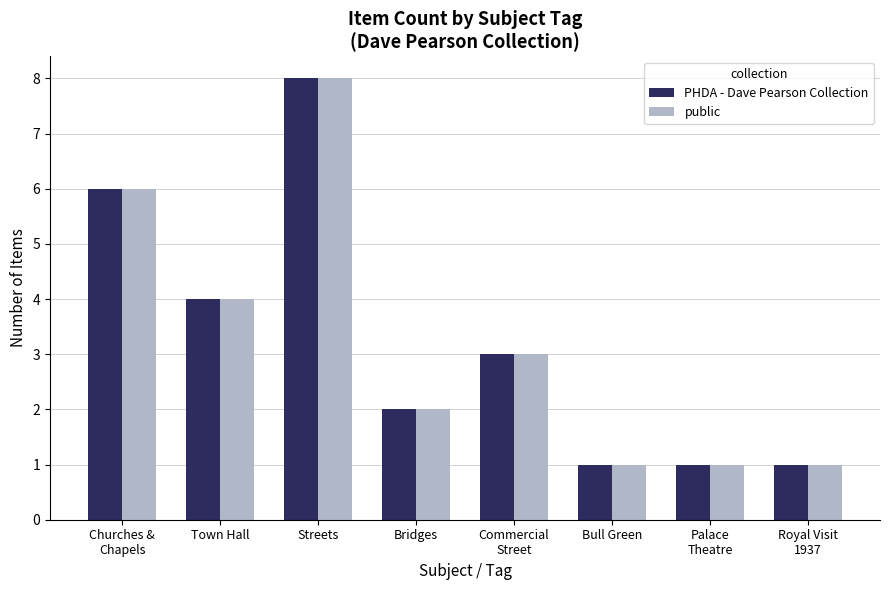

At which label is public closest to 4?

Town Hall